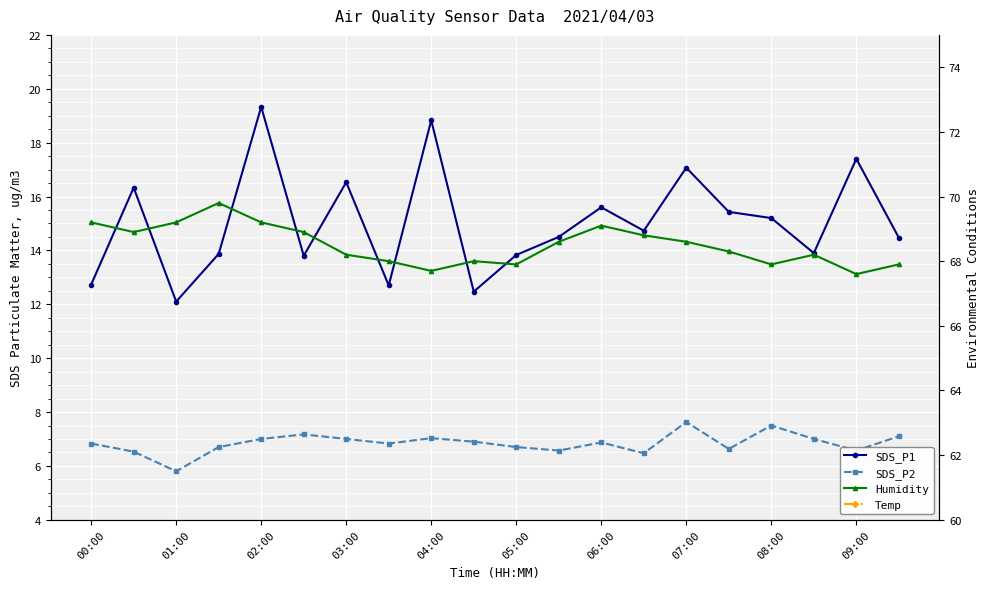

Between 01:00 and 13, which series saw the biggest shift?

SDS_P1